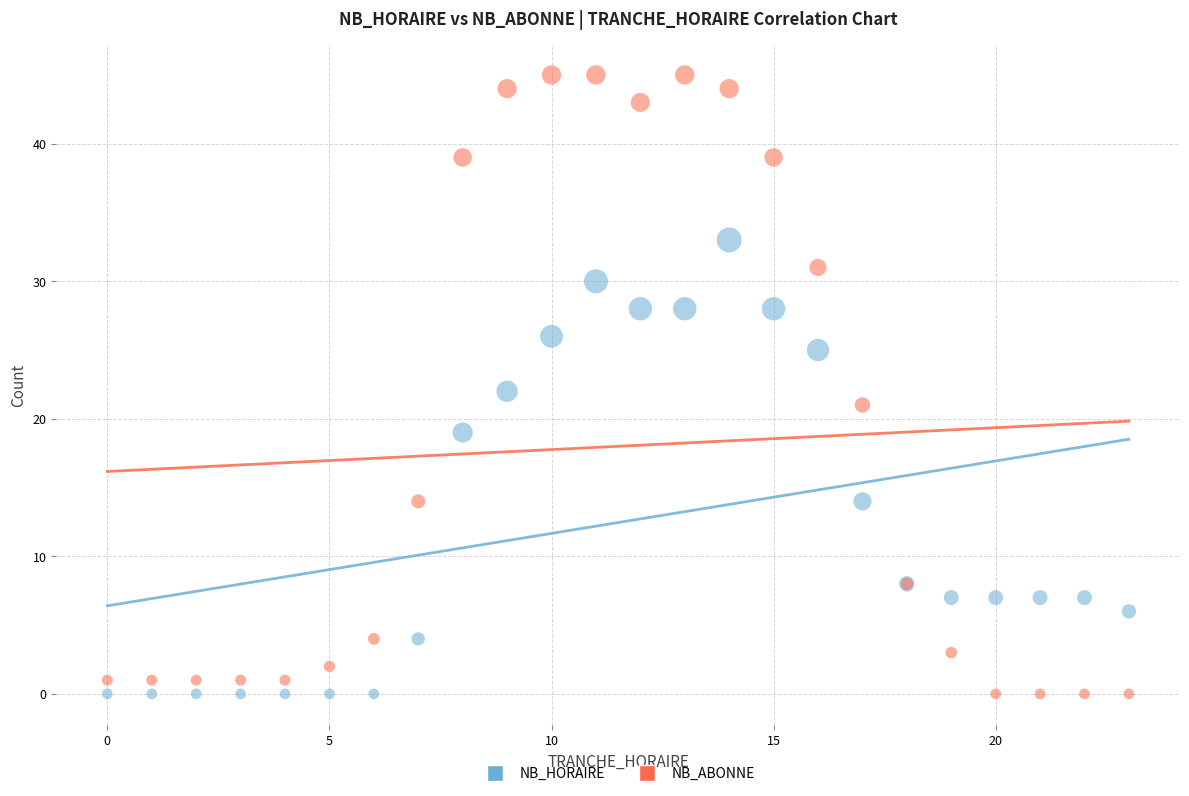

What is the X range (max minus min) for the scatter plot?

23